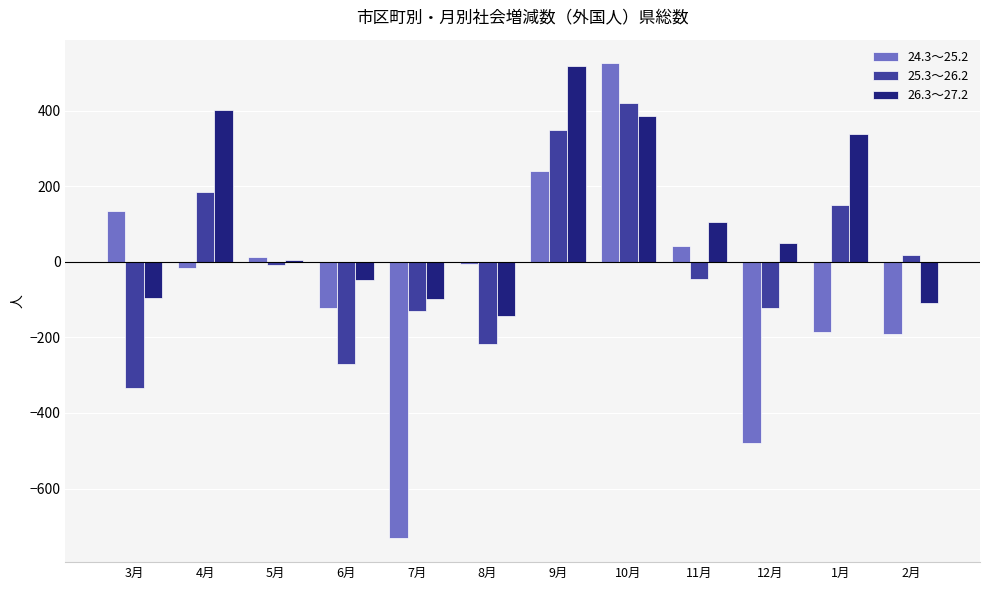

At which category is the sum across all series the highest?

10月